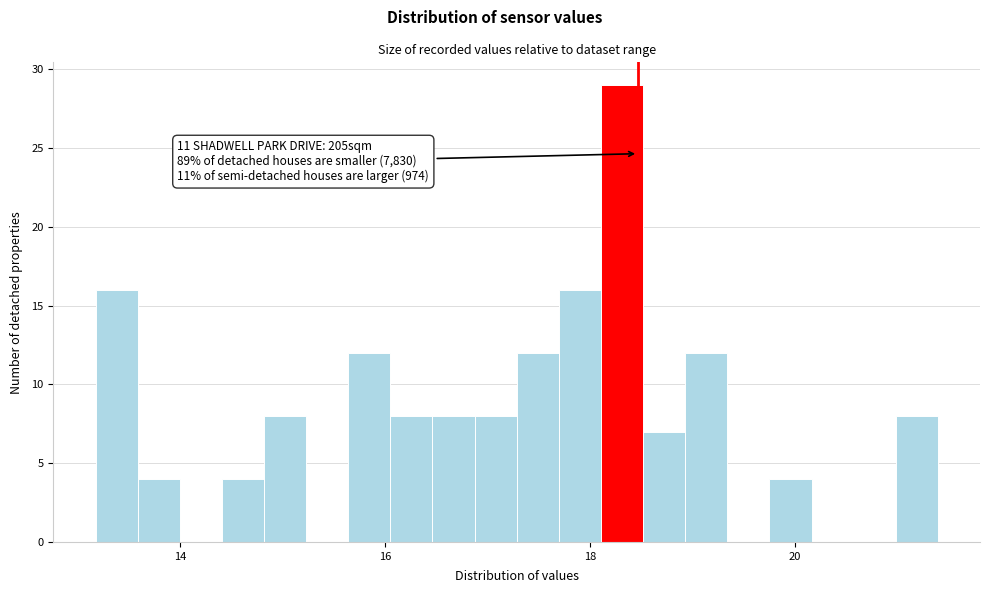

Read against the x-axis, roughly where is the centre of the tallest bar?

18.4